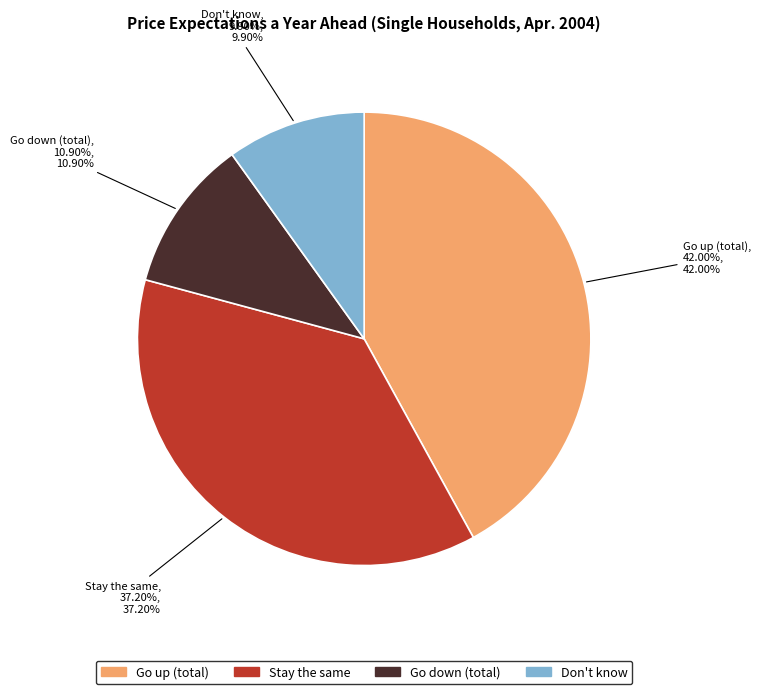

To the nearest percent, what is the combined percentage of Go down (total) and Stay the same?

48%